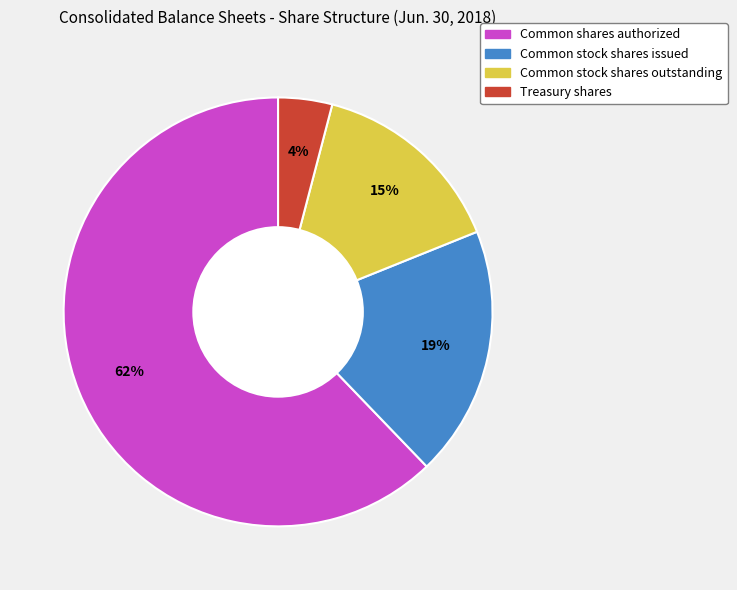

True or false: Common stock shares issued accounts for 19% of the total.

True